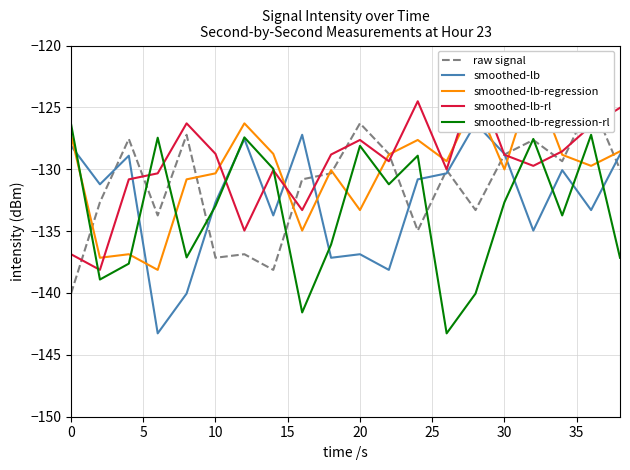

What is the value of the smoothed-lb-rl point at the 16th from the left?

-130.3